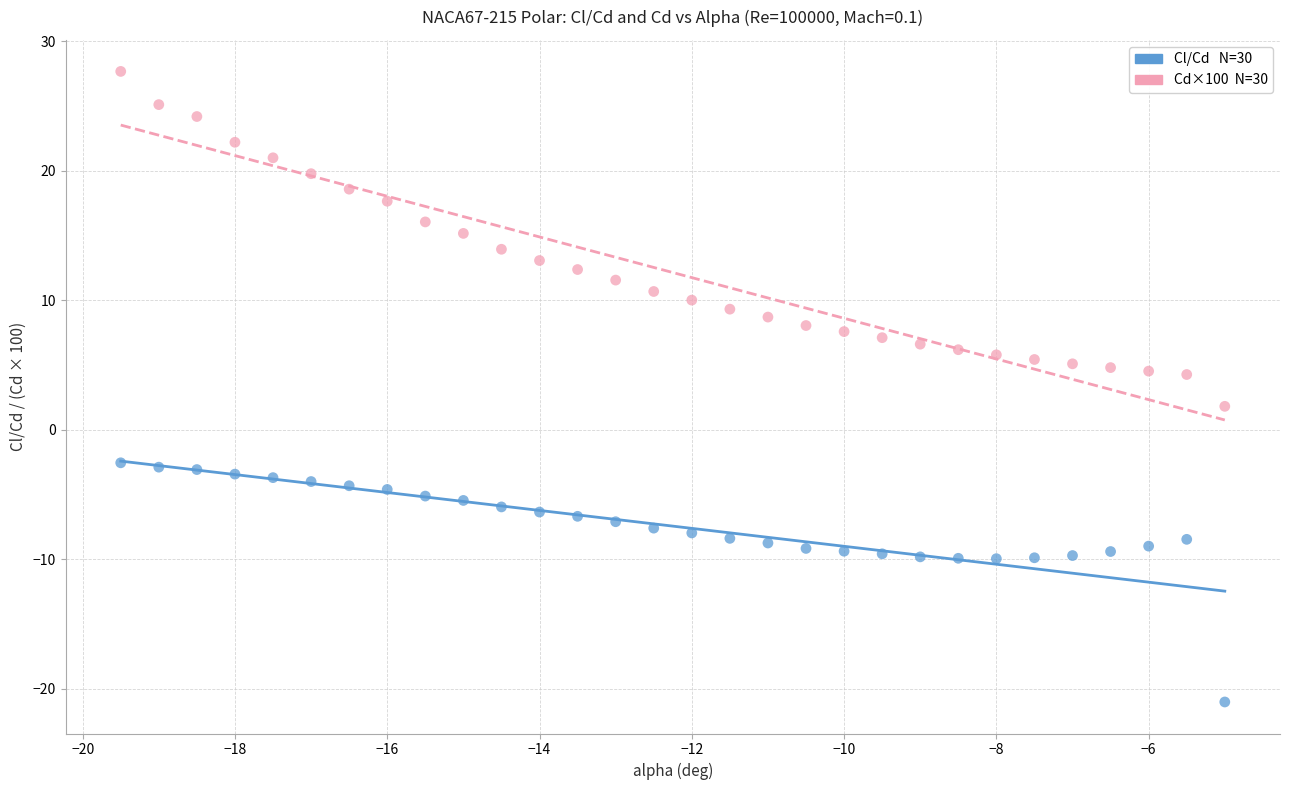

Across all data points, what is the range of Y values (max minus min)?

48.7